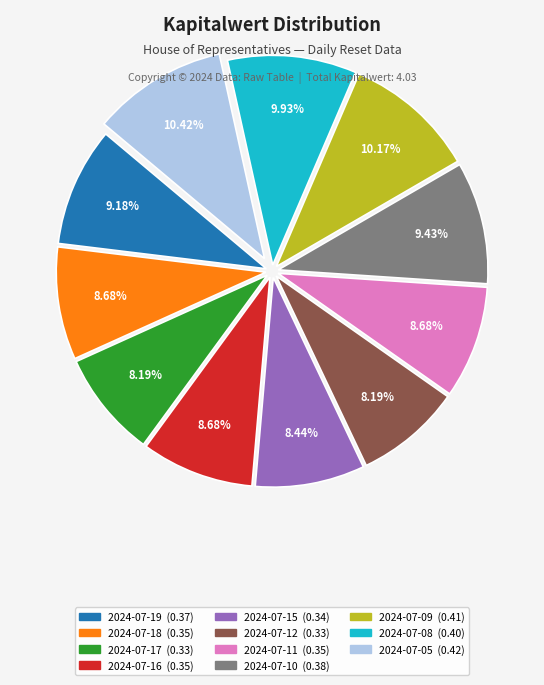

Count the number of slices in the pie.

11